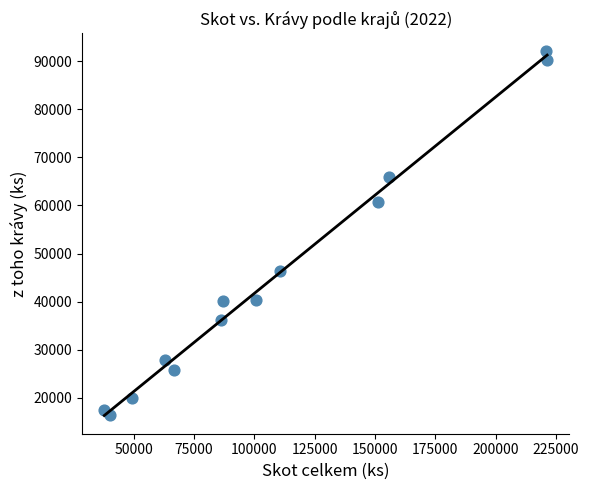

What is the range of X values (max minus min)?

183426